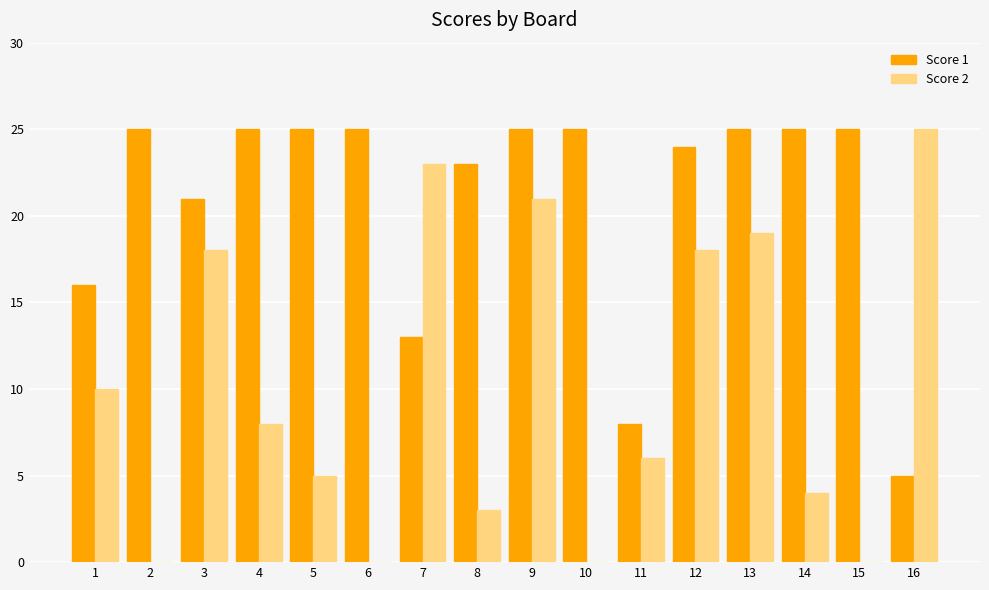

Which series has the largest total across all categories?

Score 1